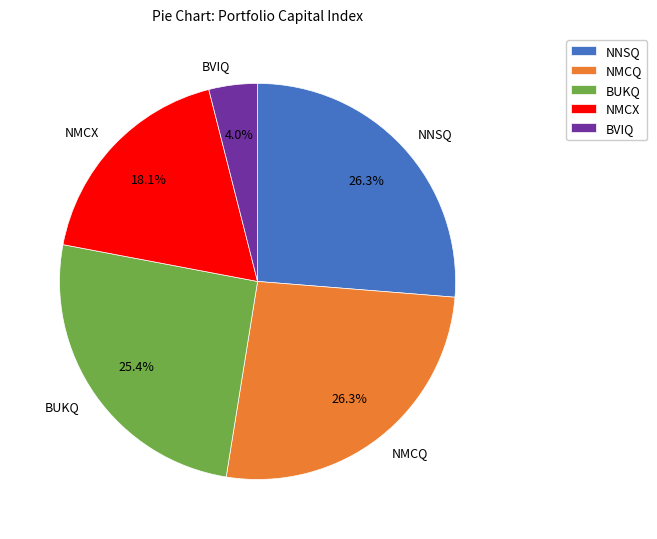

The NMCQ slice represents 36% of the pie. True or false?

False